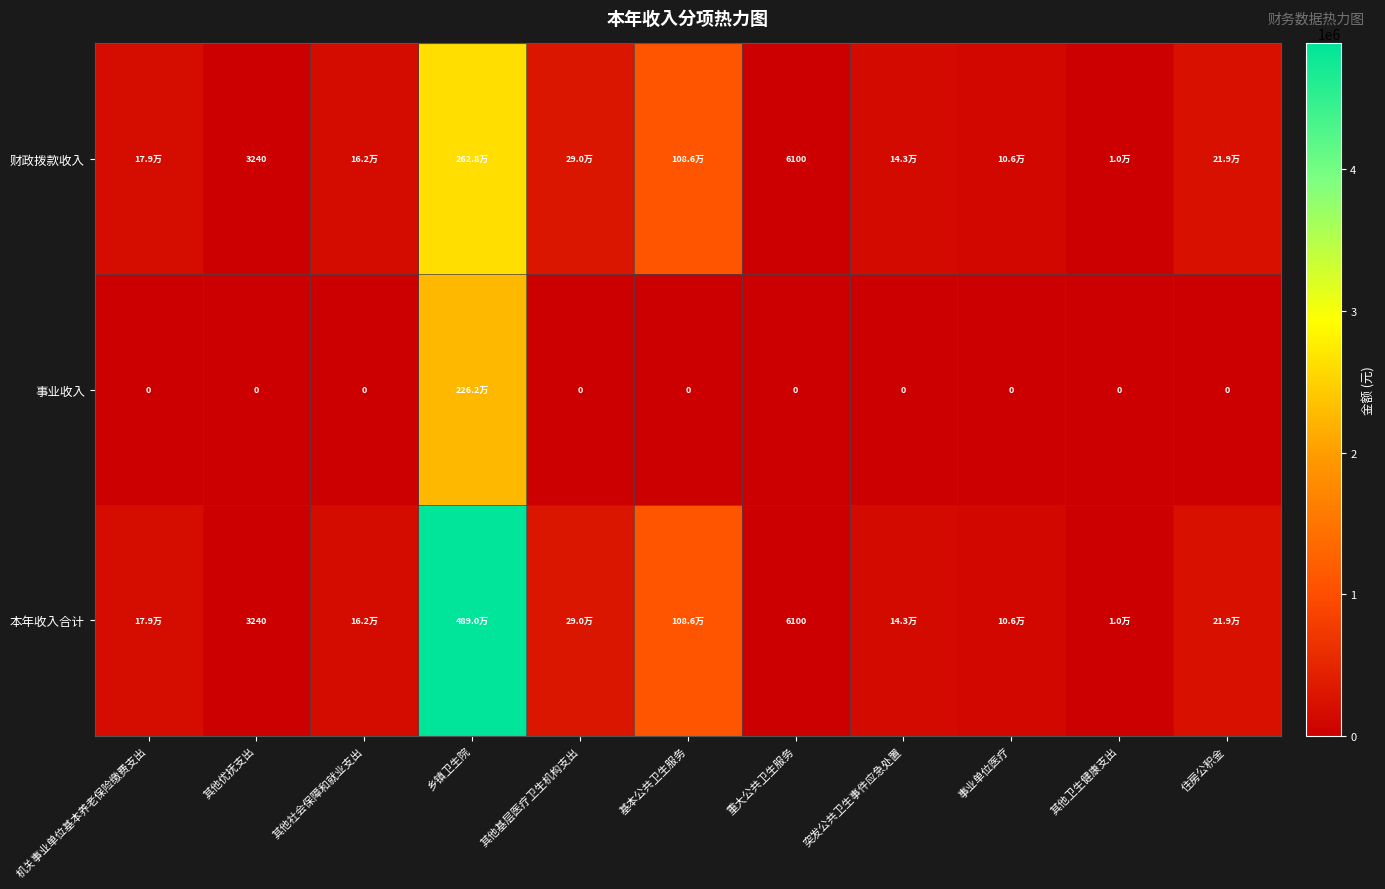

Rank the series at 乡镇卫生院 from highest to lowest value.

本年收入合计, 财政拨款收入, 事业收入